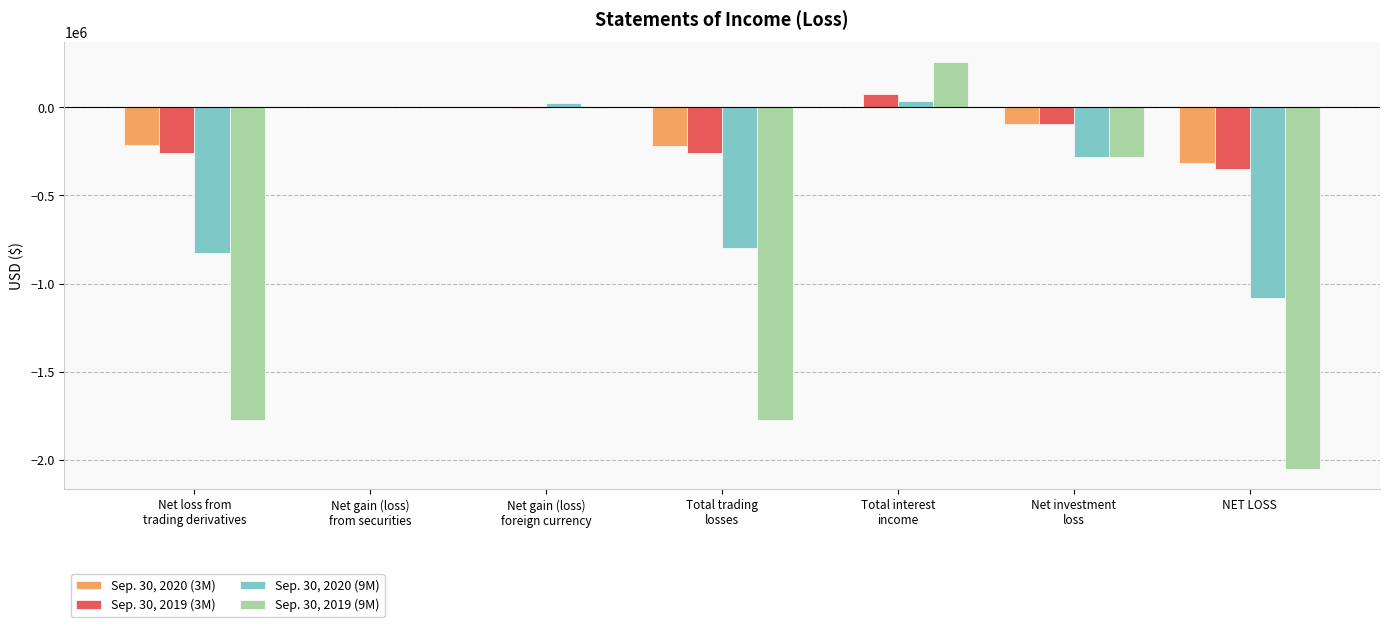

What is the maximum value shown in the chart?

255432